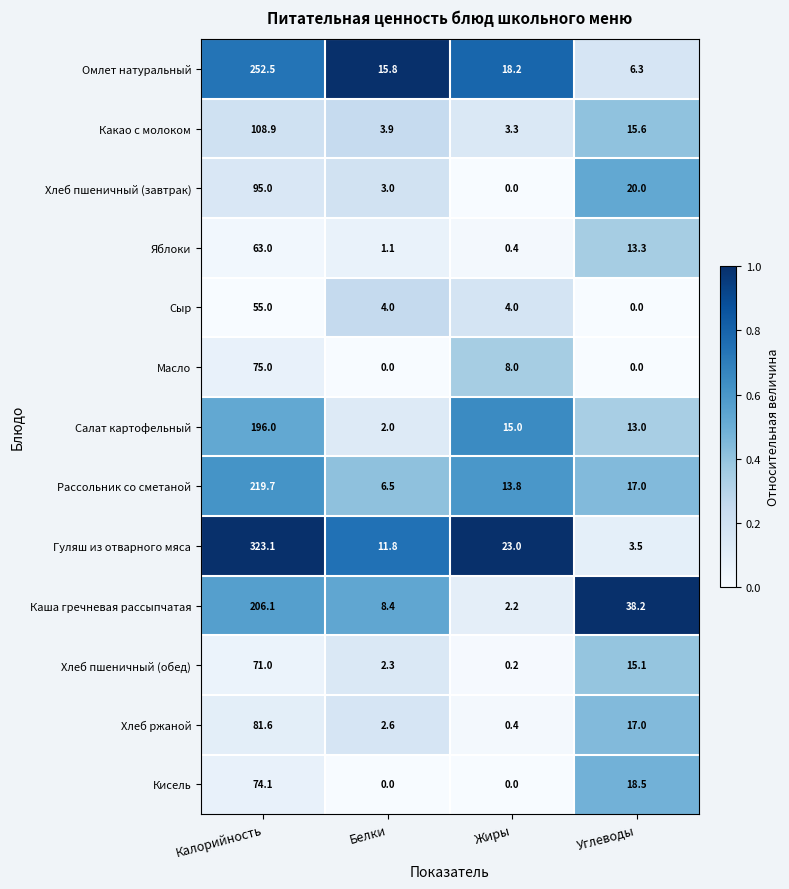

At which category is the sum across all series the highest?

Калорийность